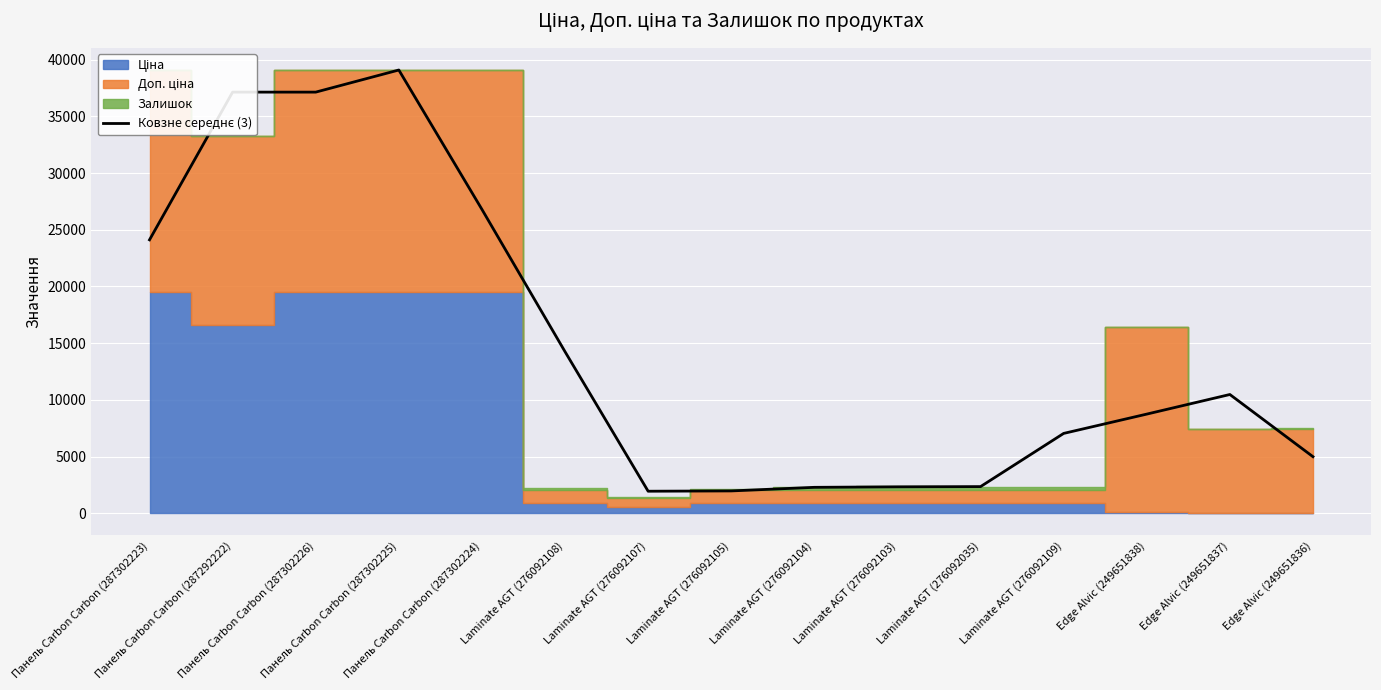

The chart shows a value of 3230.0 at Laminate AGT (276092035). True or false?

False